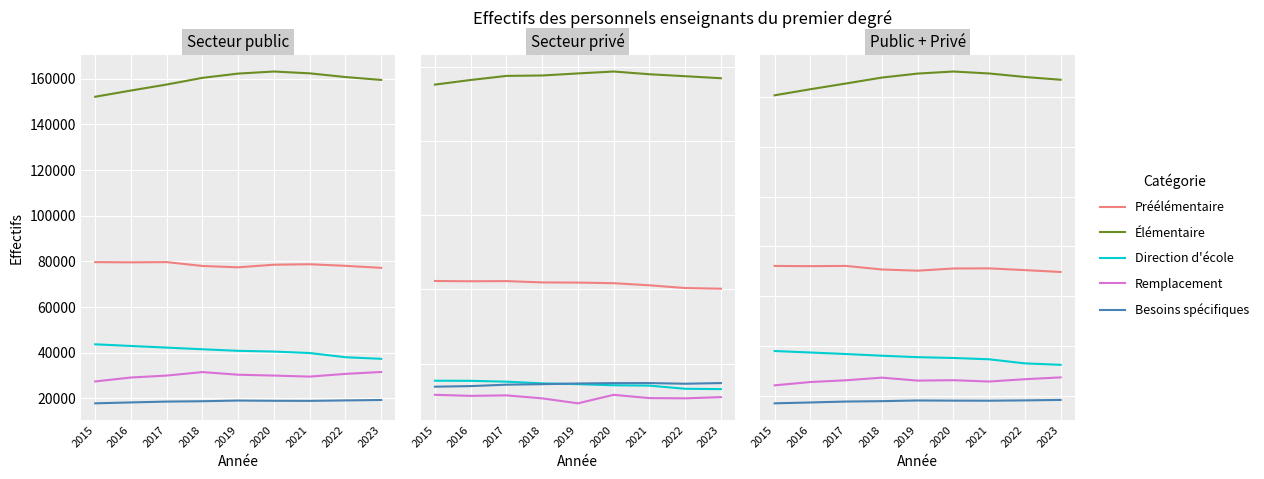

True or false: Enseignement et direction d'école and Besoins spécifiques cross at least once.

False